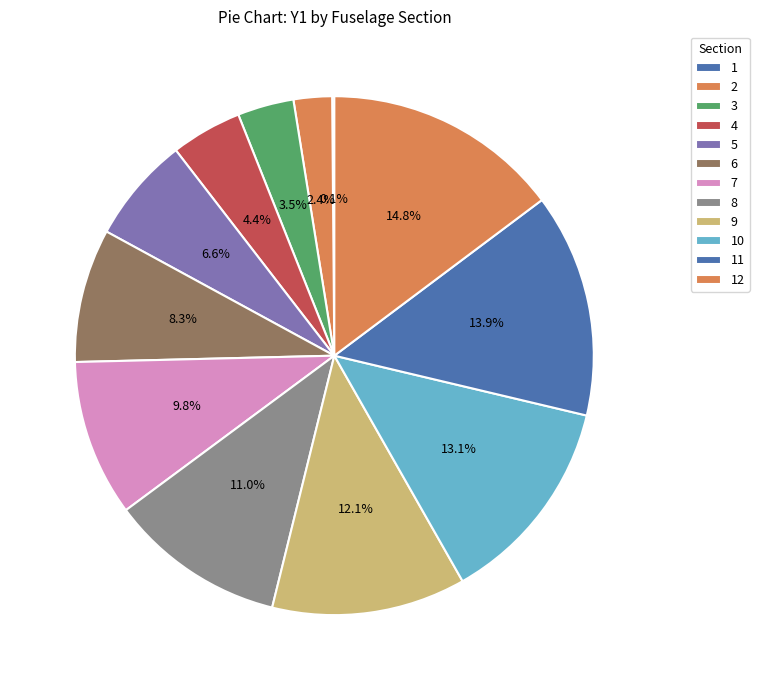

Do 12 and 11 together represent more than half of the pie?

No